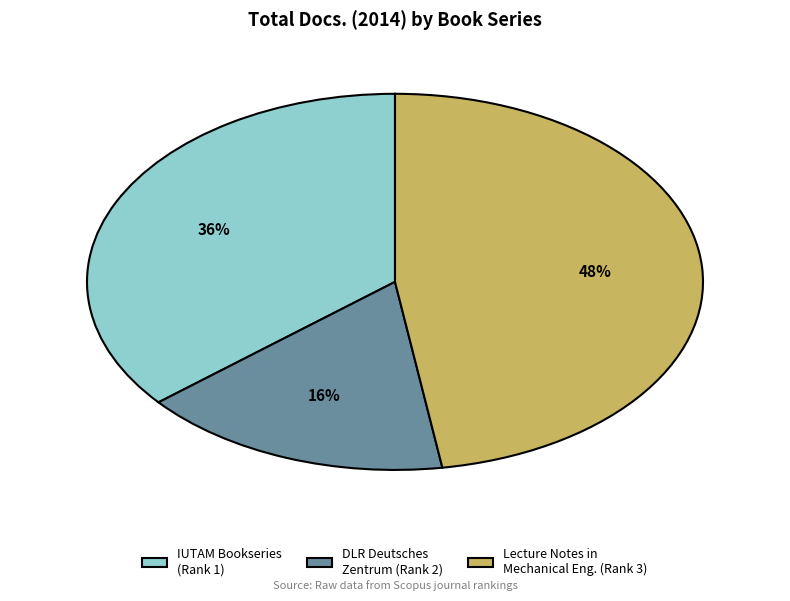

To the nearest percent, what is the combined percentage of Lecture Notes in Mechanical Eng. (Rank 3) and IUTAM Bookseries (Rank 1)?

84%